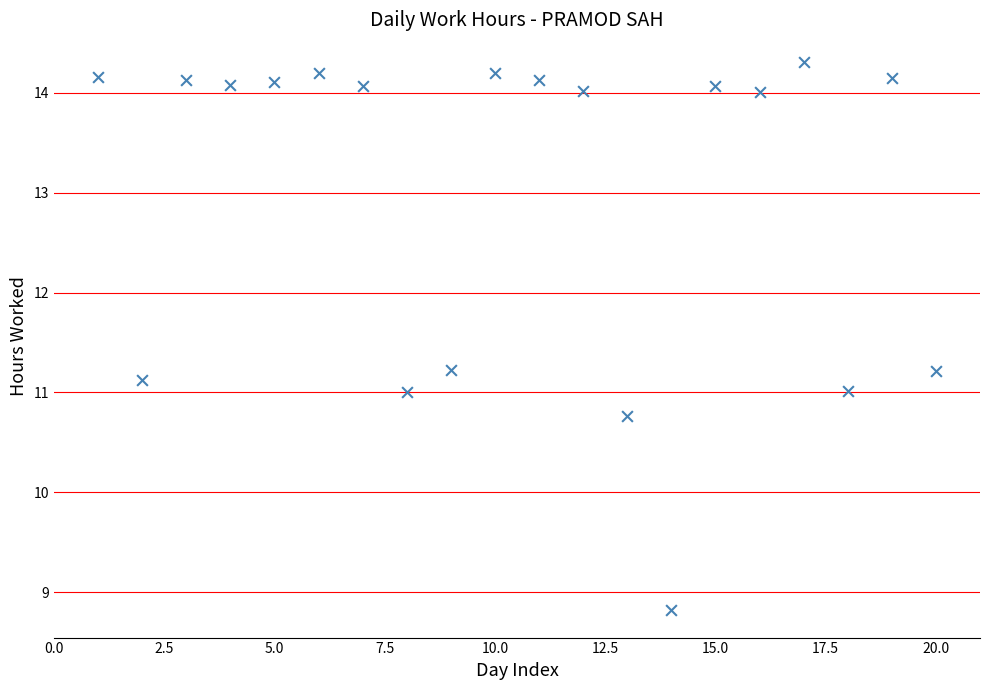

What is the range of Y values (max minus min)?

5.5